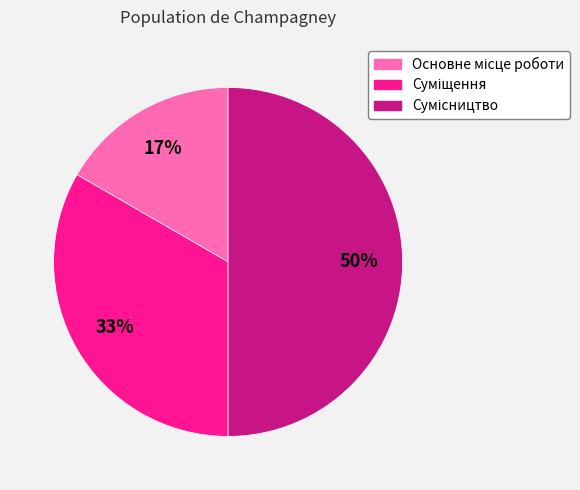

To the nearest percent, what is the average slice percentage?

33%